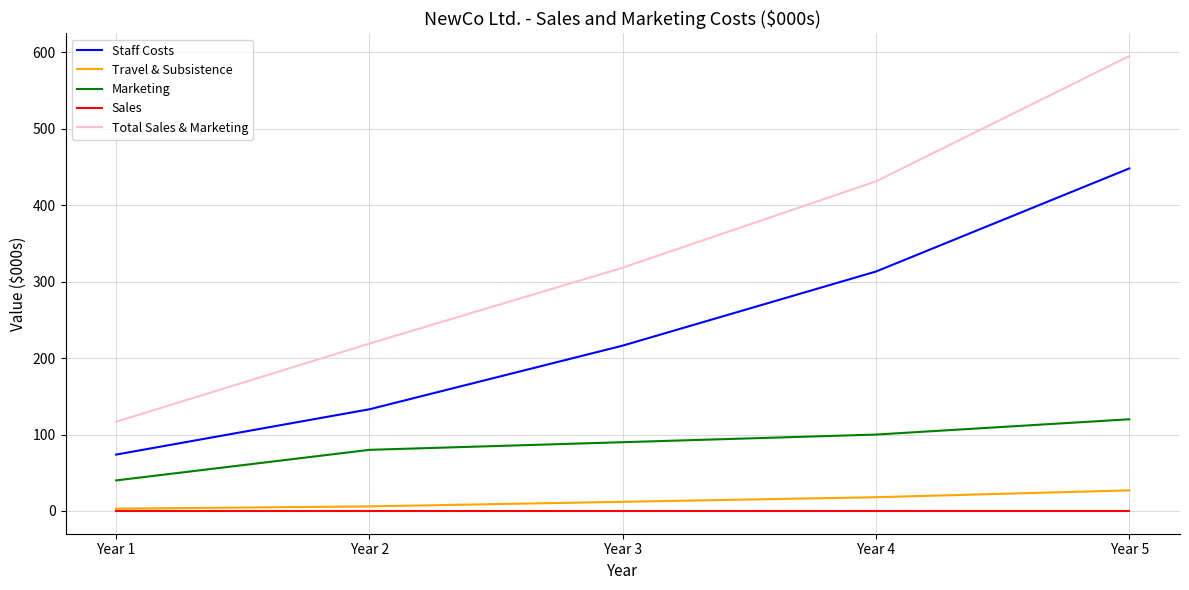

Which series changed the most between Year 3 and Year 4?

Total Sales & Marketing